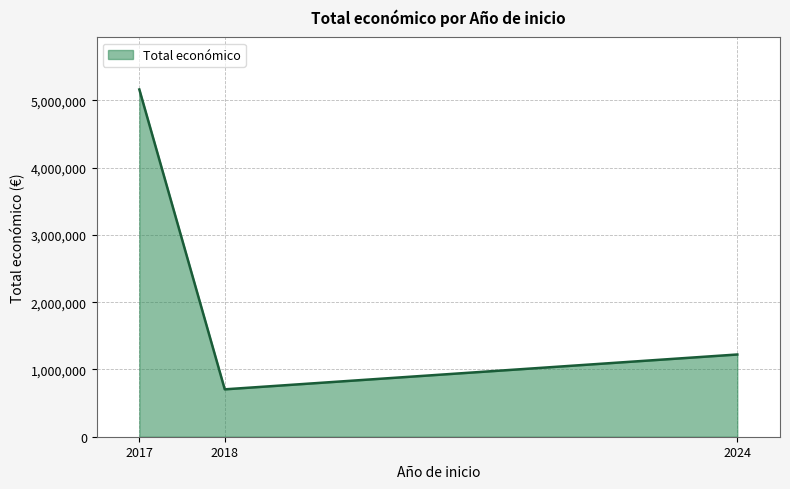

What is the change in value from 2018 to 2024?

+518117